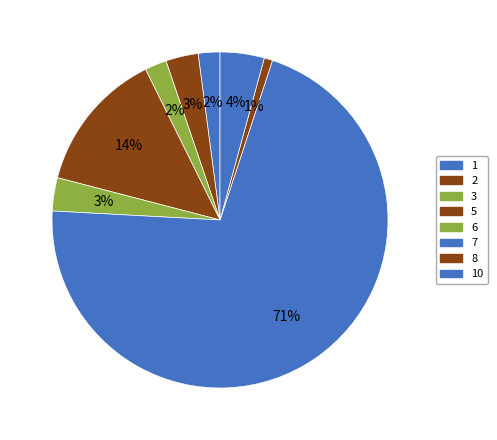

What is the majority slice?

7